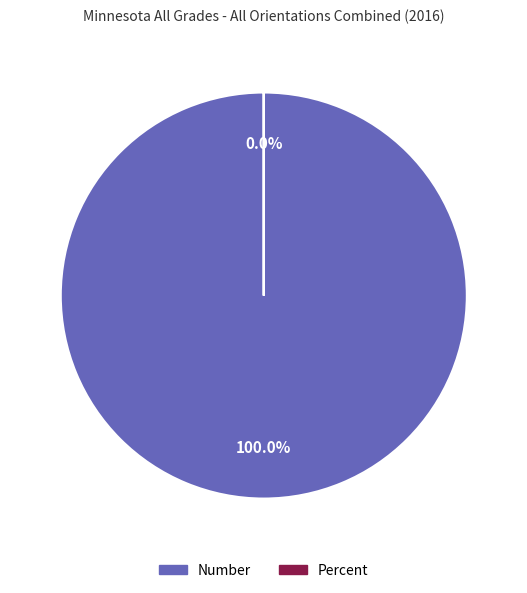

How many slices are in this pie chart?

2